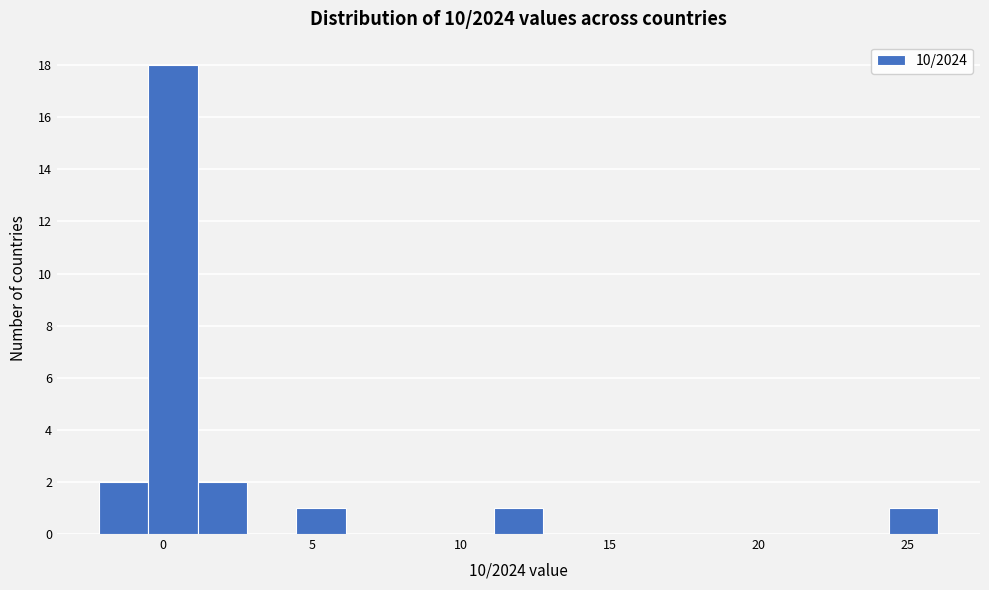

Around what value on the x-axis is the tallest bar? Give the approximate position of its centre, as read against the axis.

0.5